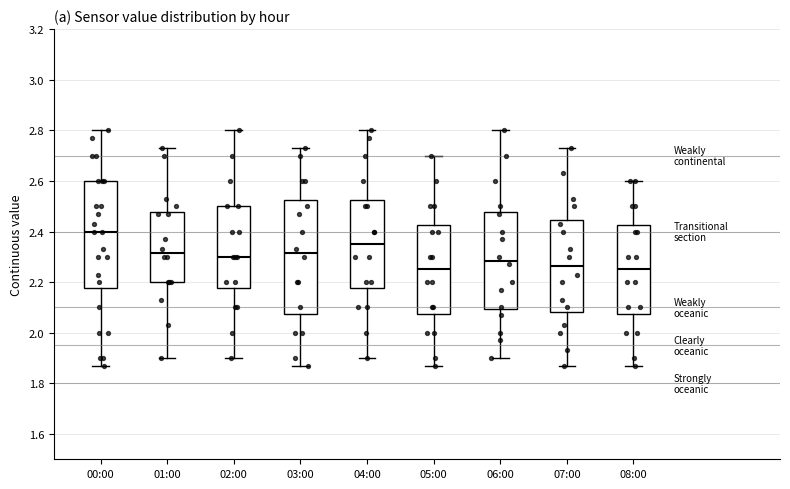

Which box is the tallest, from its lower edge to its upper edge?

03:00